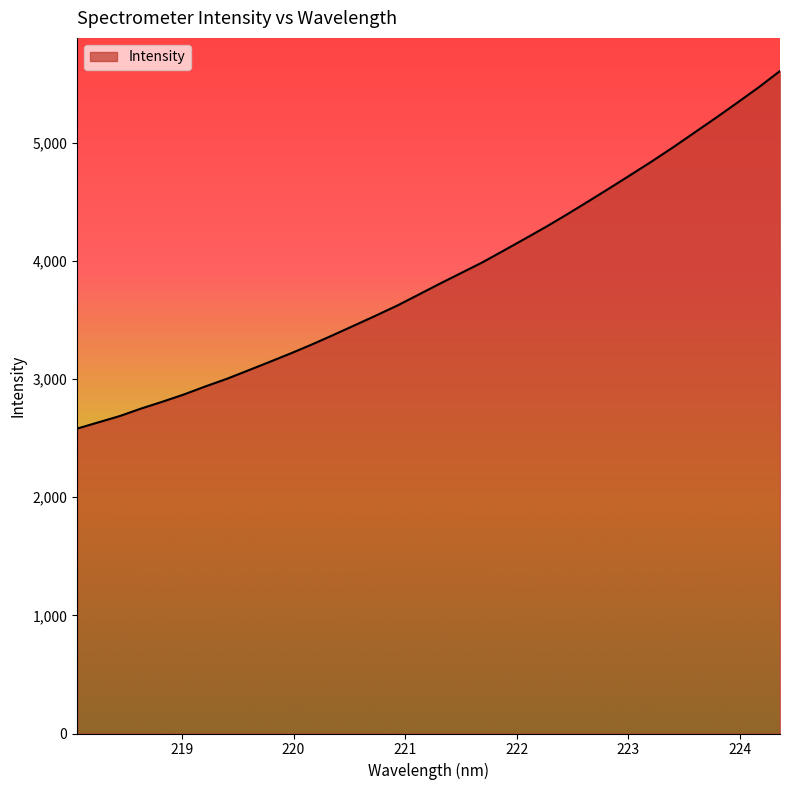

What is the maximum value shown in the chart?

5605.2